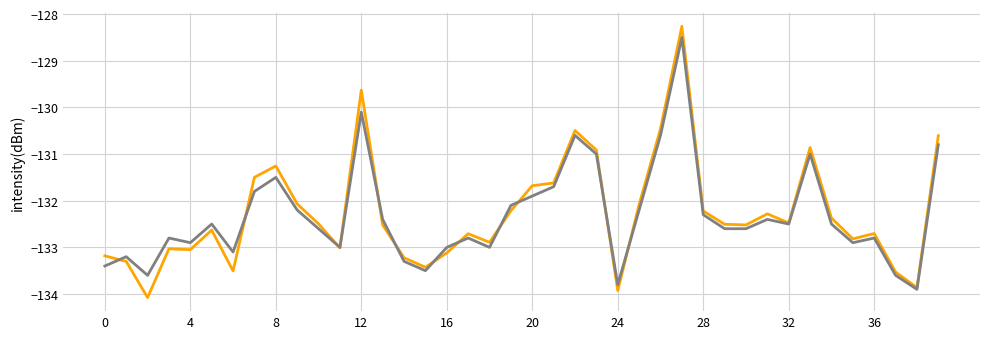

What is the maximum value shown in the chart?

-128.3